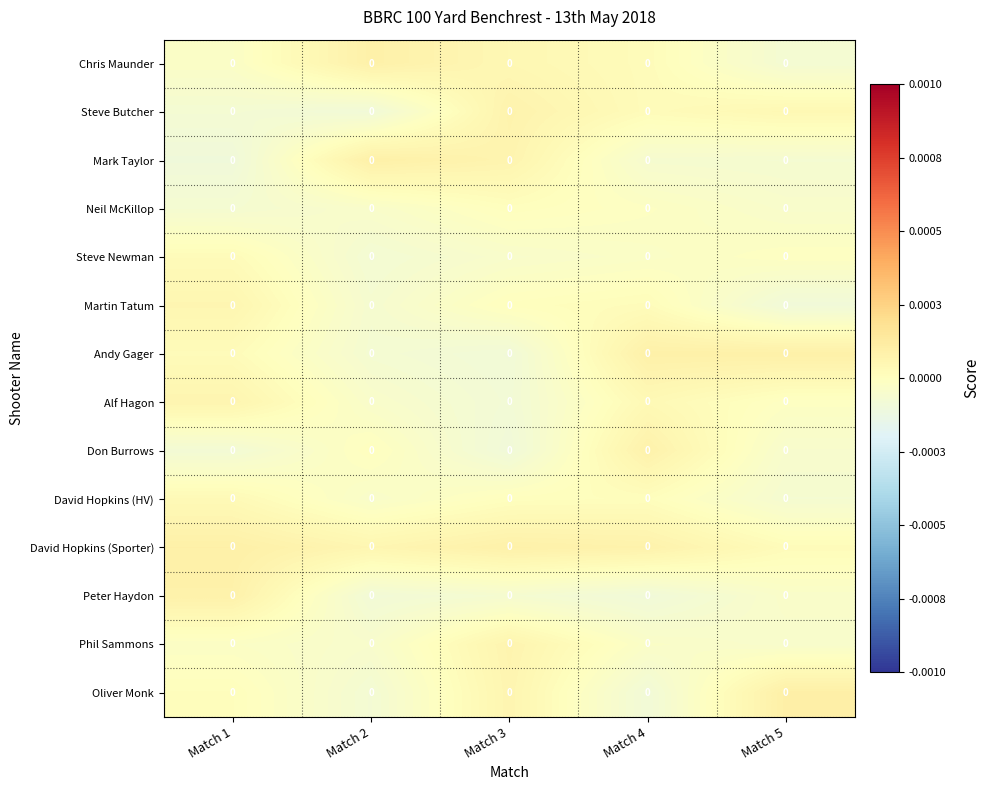

Reading left to right, transcribe all the data shown in this chart.

Chris Maunder: Match 1=0.0	Match 2=0.0	Match 3=0.0	Match 4=0.0	Match 5=0.0
Steve Butcher: Match 1=0.0	Match 2=0.0	Match 3=0.0	Match 4=0.0	Match 5=0.0
Mark Taylor: Match 1=0.0	Match 2=0.0	Match 3=0.0	Match 4=0.0	Match 5=0.0
Neil McKillop: Match 1=0.0	Match 2=0.0	Match 3=0.0	Match 4=0.0	Match 5=0.0
Steve Newman: Match 1=0.0	Match 2=0.0	Match 3=0.0	Match 4=0.0	Match 5=0.0
Martin Tatum: Match 1=0.0	Match 2=0.0	Match 3=0.0	Match 4=0.0	Match 5=0.0
Andy Gager: Match 1=0.0	Match 2=0.0	Match 3=0.0	Match 4=0.0	Match 5=0.0
Alf Hagon: Match 1=0.0	Match 2=0.0	Match 3=0.0	Match 4=0.0	Match 5=0.0
Don Burrows: Match 1=0.0	Match 2=0.0	Match 3=0.0	Match 4=0.0	Match 5=0.0
David Hopkins (HV): Match 1=0.0	Match 2=0.0	Match 3=0.0	Match 4=0.0	Match 5=0.0
David Hopkins (Sporter): Match 1=0.0	Match 2=0.0	Match 3=0.0	Match 4=0.0	Match 5=0.0
Peter Haydon: Match 1=0.0	Match 2=0.0	Match 3=0.0	Match 4=0.0	Match 5=0.0
Phil Sammons: Match 1=0.0	Match 2=0.0	Match 3=0.0	Match 4=0.0	Match 5=0.0
Oliver Monk: Match 1=0.0	Match 2=0.0	Match 3=0.0	Match 4=0.0	Match 5=0.0